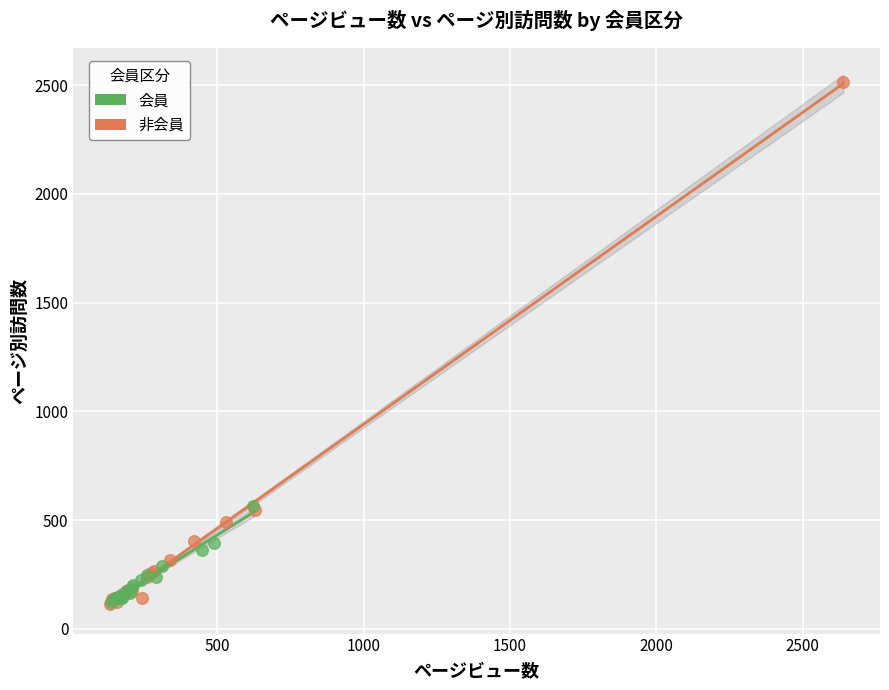

Which series has the widest spread of Y values?

非会員